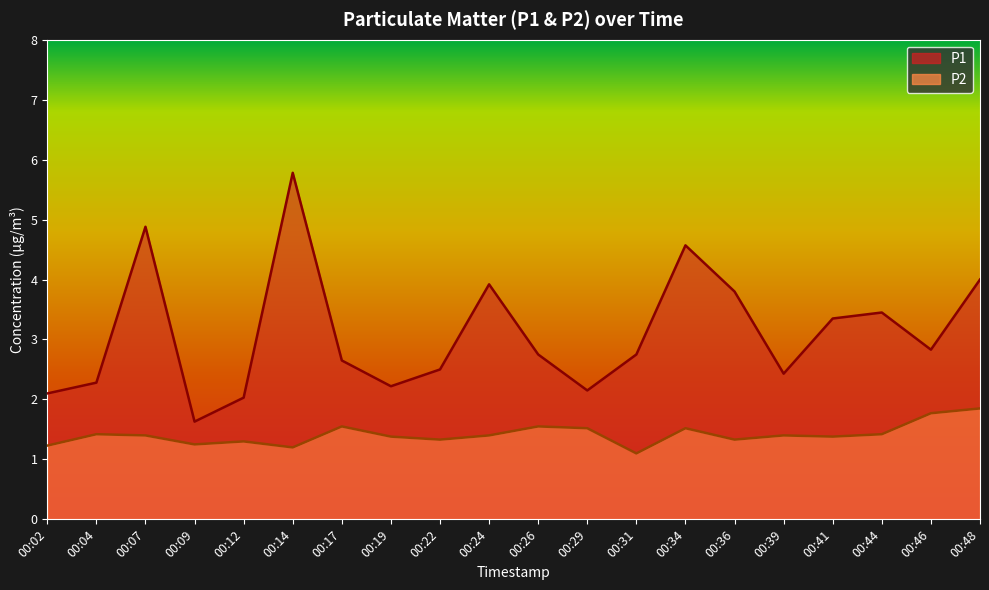

What is the difference between the second highest and second lowest values in the P1 series?

2.9